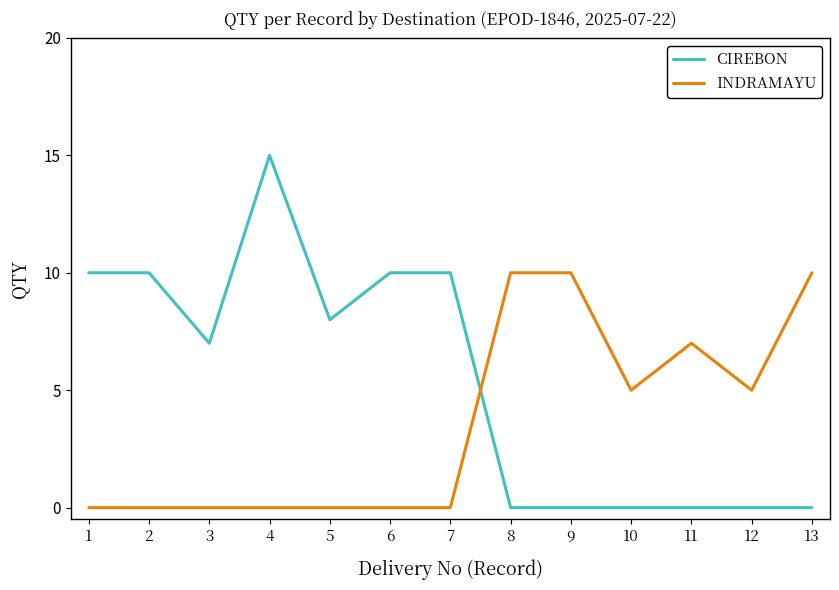

Which series has the largest range (max minus min)?

CIREBON